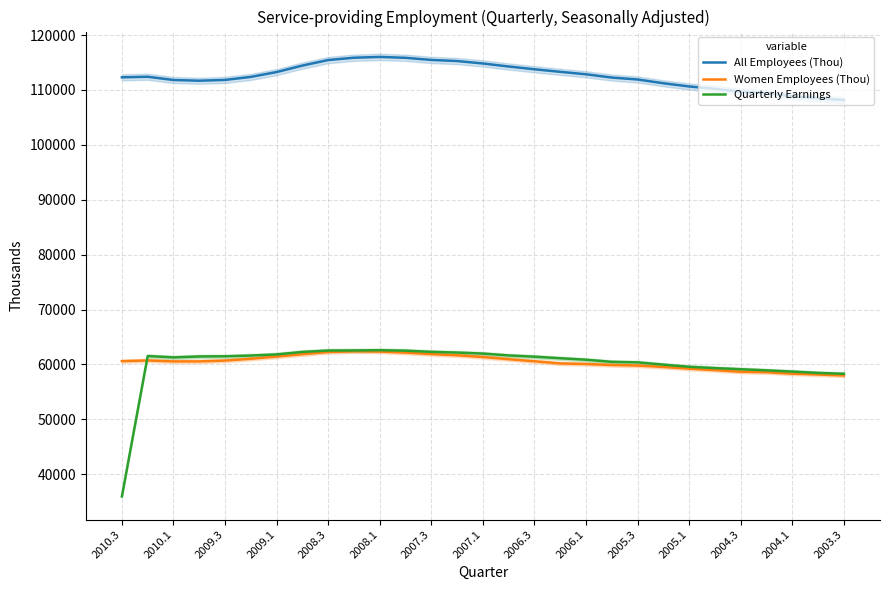

Does the chart display data point markers on the line(s)?

No